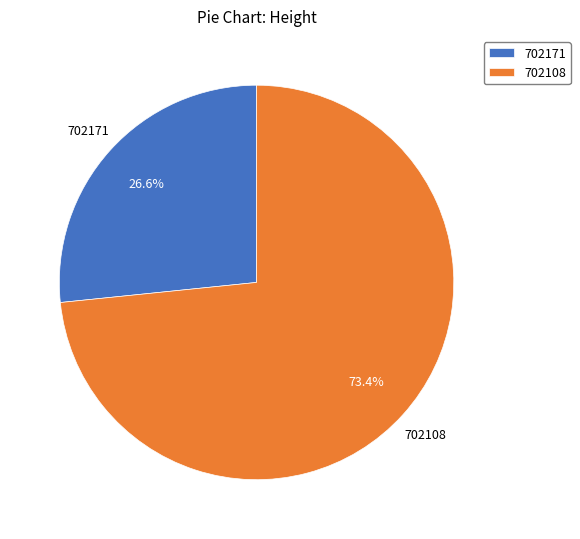

Between 702108 and 702171, which is larger?

702108